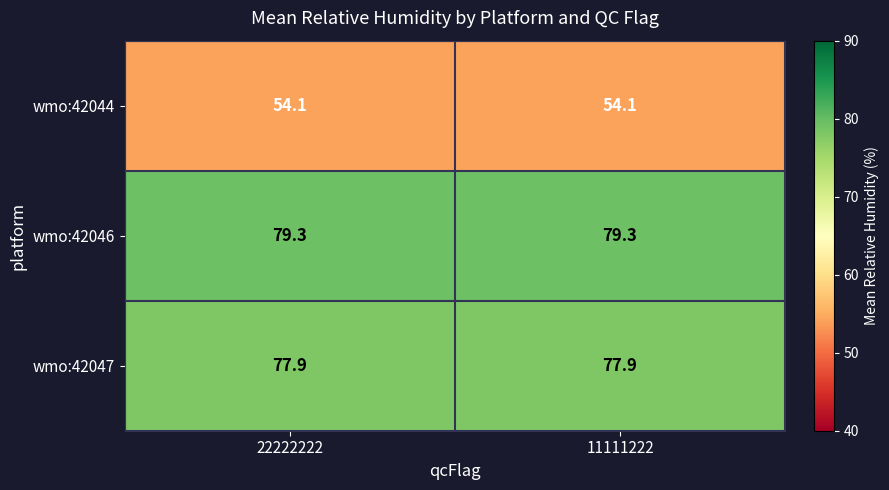

What is the maximum value shown in the chart?

79.3